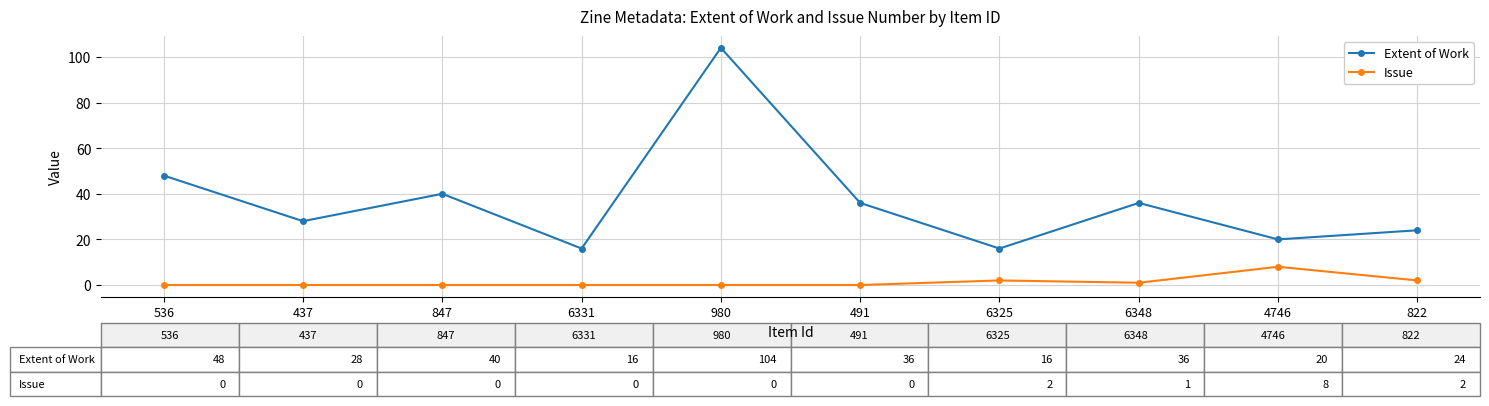

True or false: Extent of Work and Issue cross at least once.

False